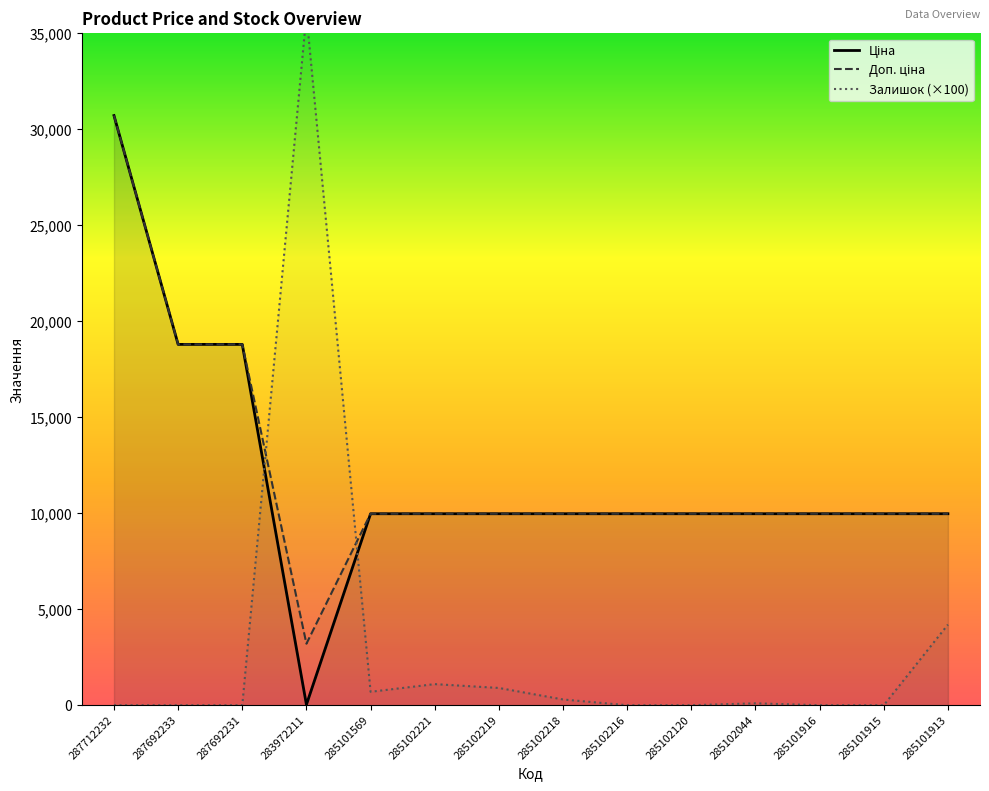

Between 285102216 and 285102044, which is larger?

285102216